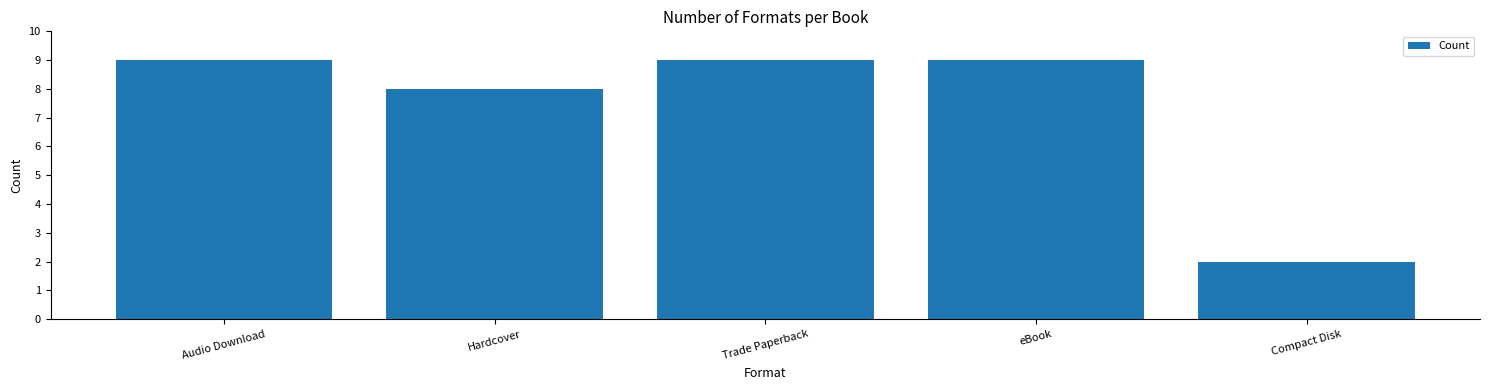

Reading left to right, extract all data points from this chart.

Audio Download=9	Hardcover=8	Trade Paperback=9	eBook=9	Compact Disk=2